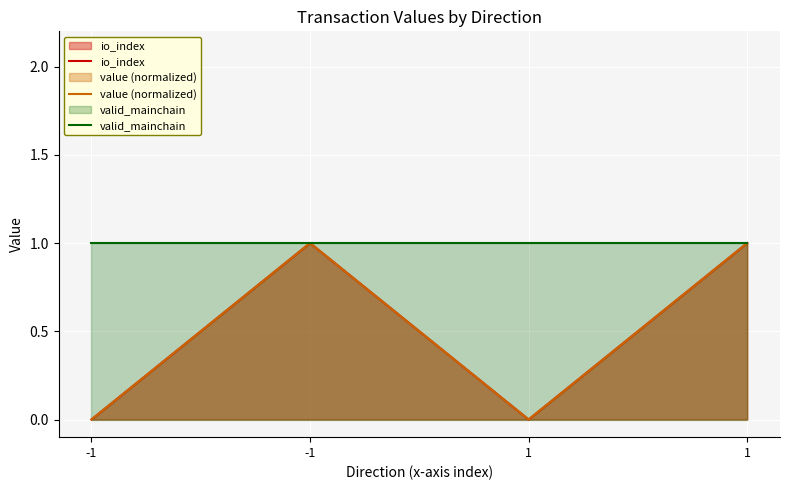

True or false: value (normalized) and io_index cross at least once.

False